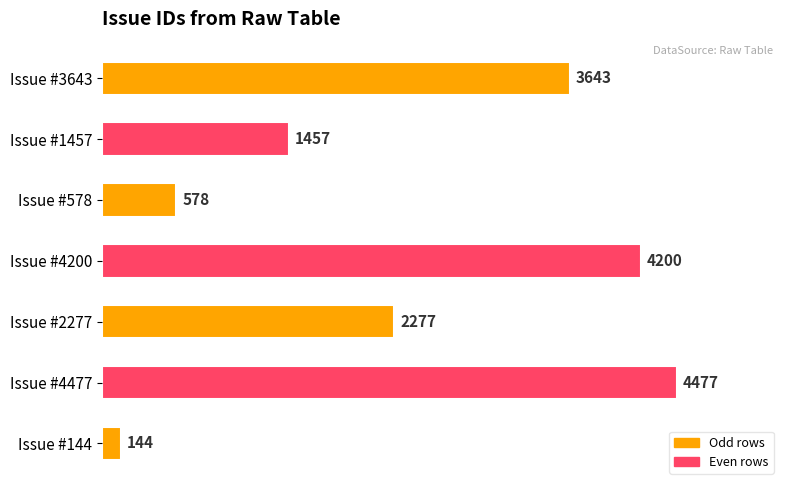

What is the minimum value shown in the chart?

144